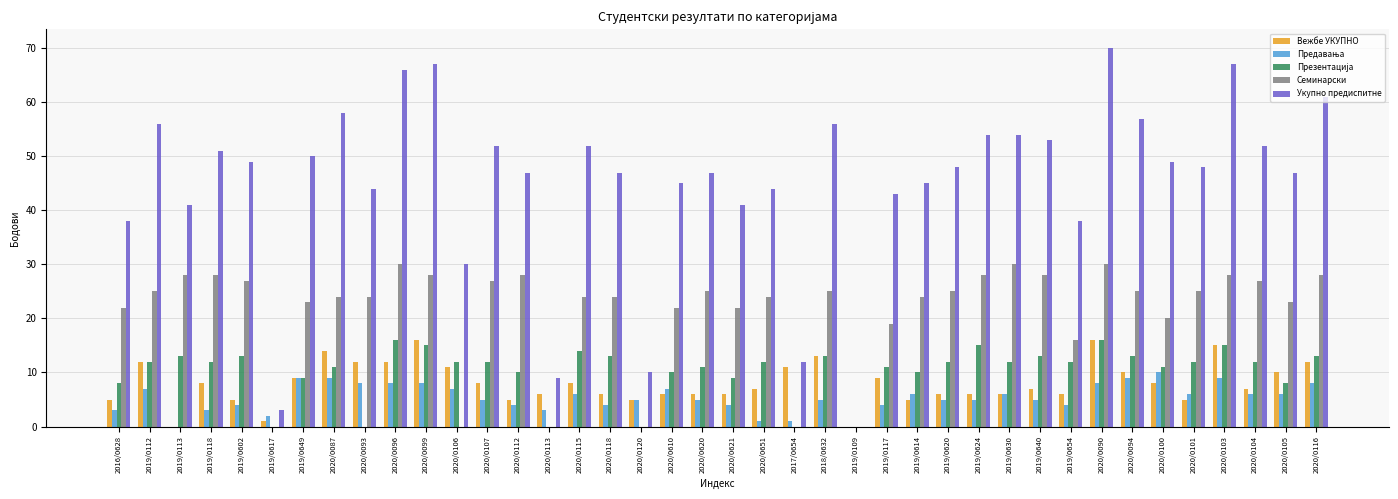

What is the greatest value displayed?

70